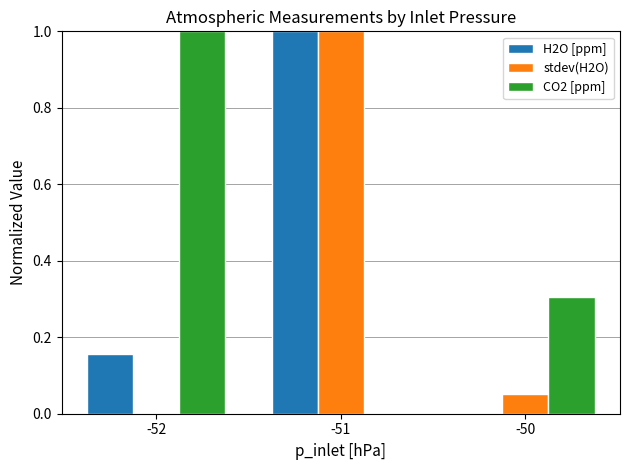

What are all the series names shown in the legend?

H2O [ppm], stdev(H2O), CO2 [ppm]